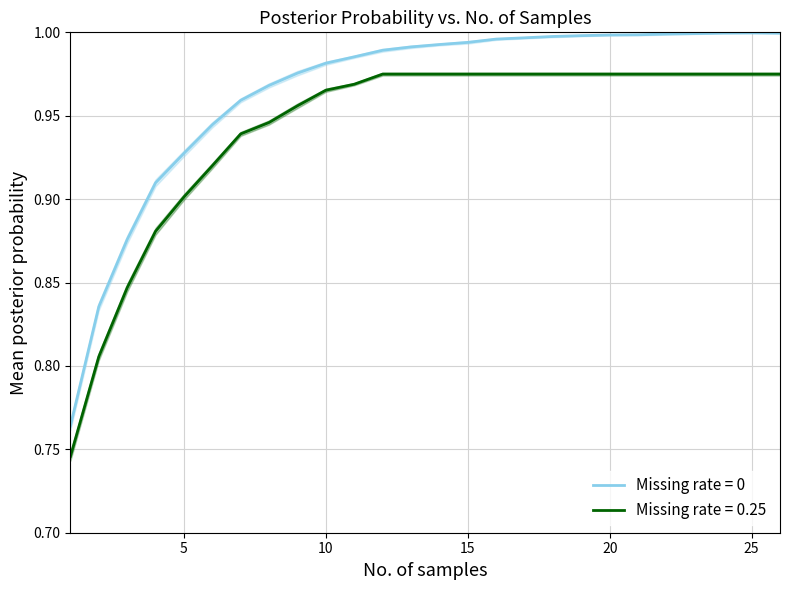

At which category is the sum across all series the highest?

25